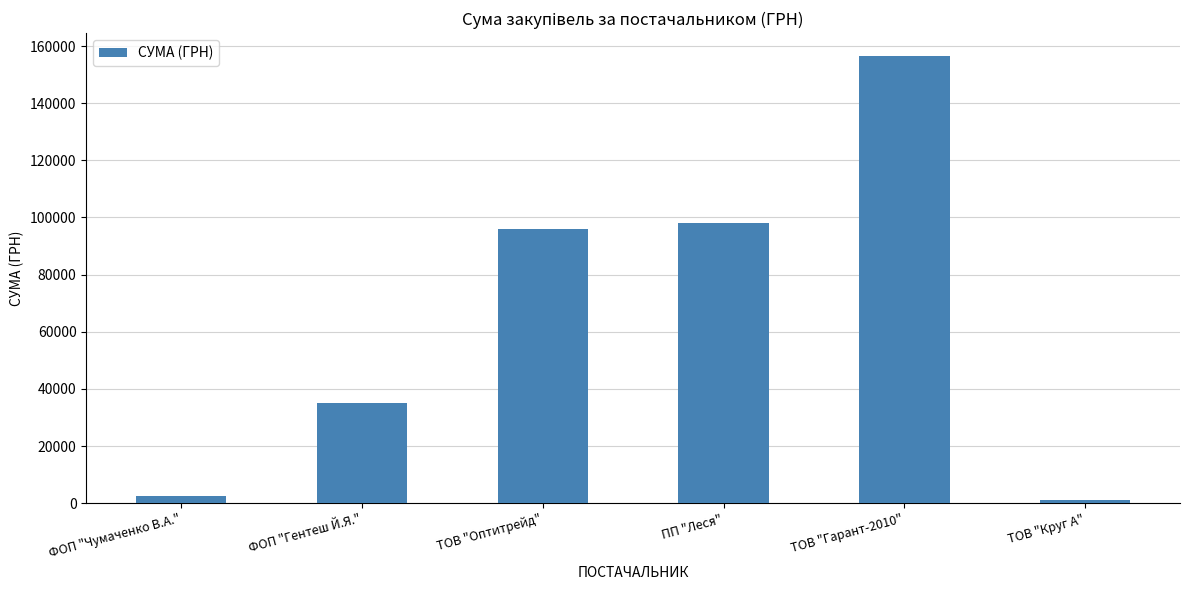

Which label corresponds to the smallest value in the chart?

ТОВ "Круг А"